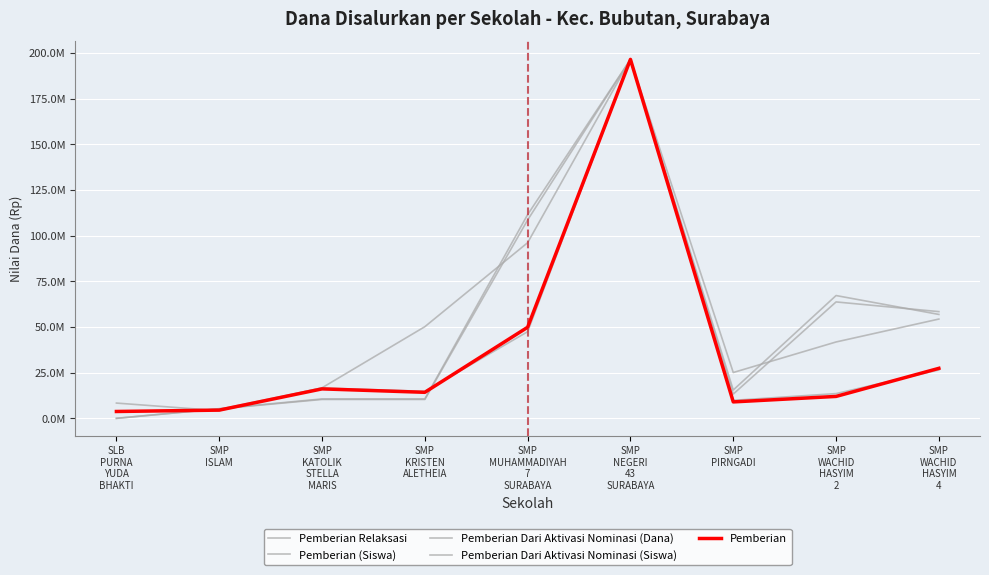

What is the difference between the maximum and minimum values in the Pemberian (Siswa) series?

192804075.2